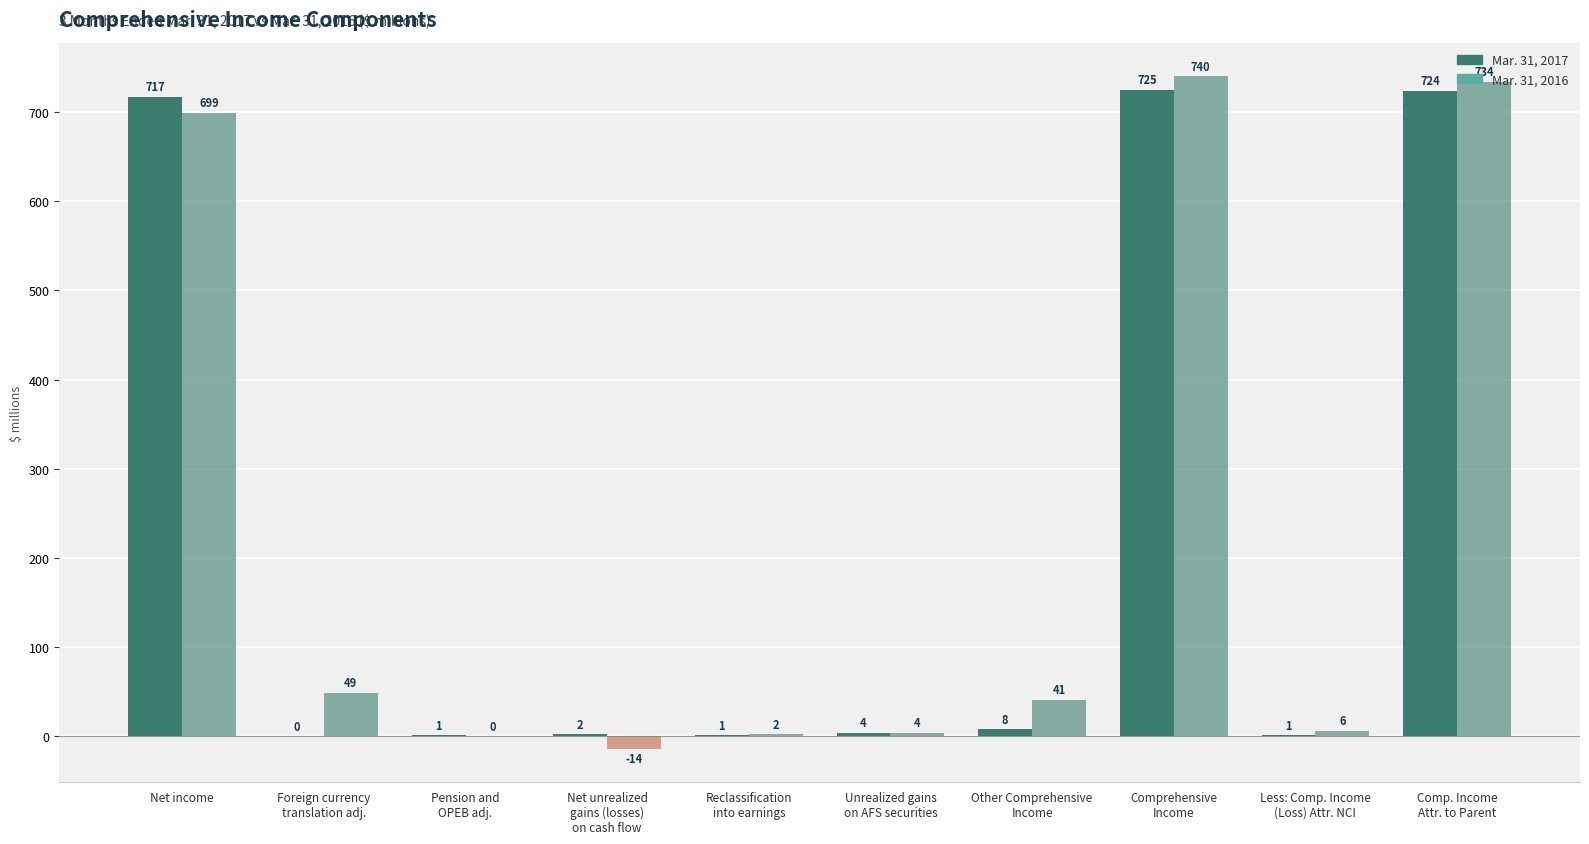

Is it true that Mar. 31, 2017 equals 1 at Less: Comp. Income
(Loss) Attr. NCI?

True